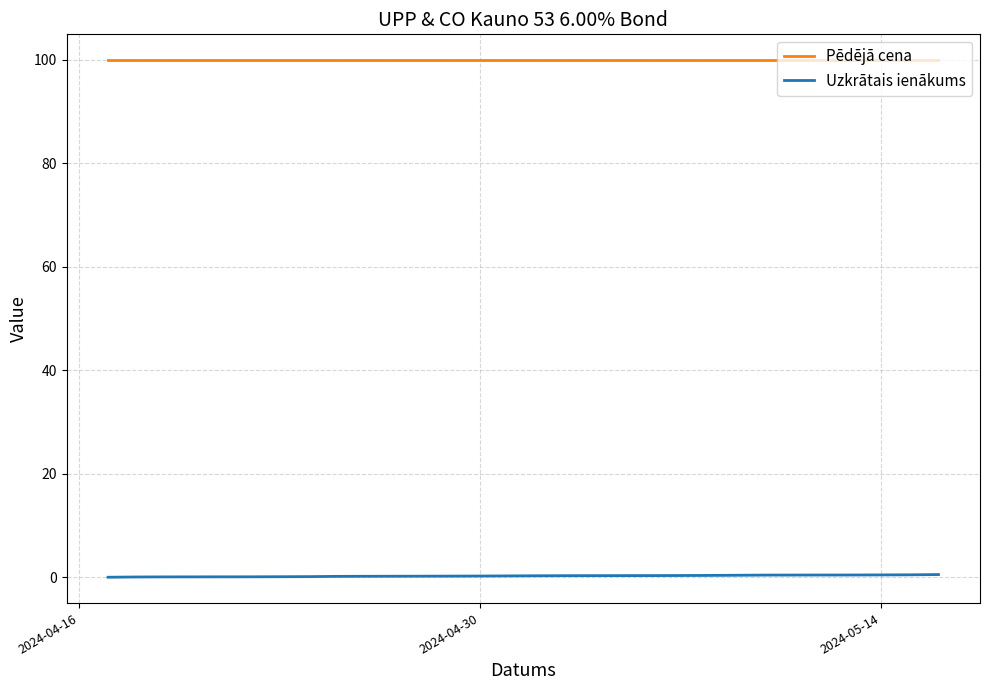

What is the label of the 3rd point from the left?

2024-05-14